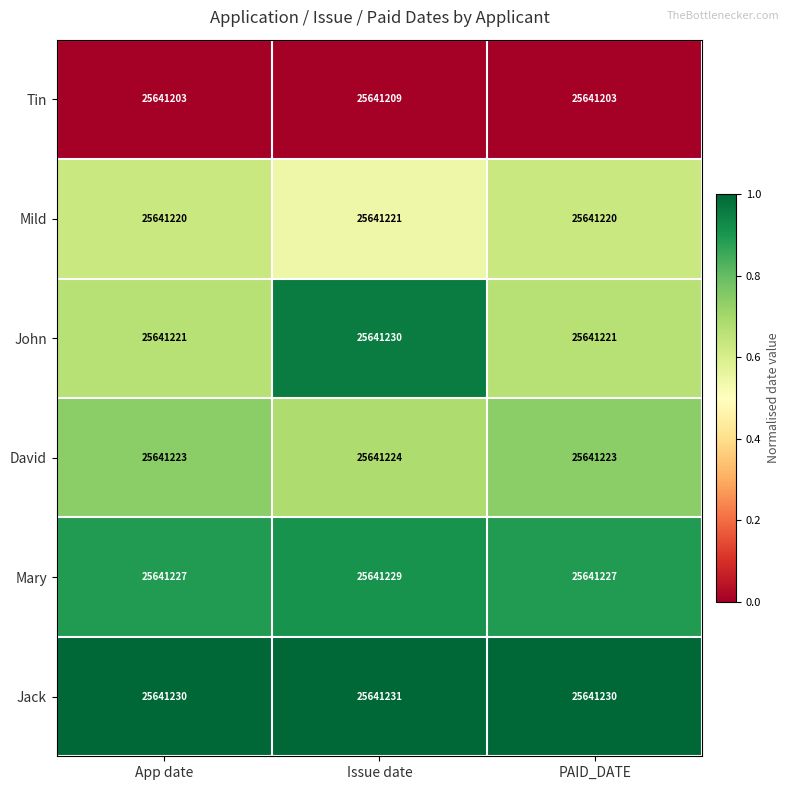

Count the Tin values in the range 25641203 to 25641209.

3